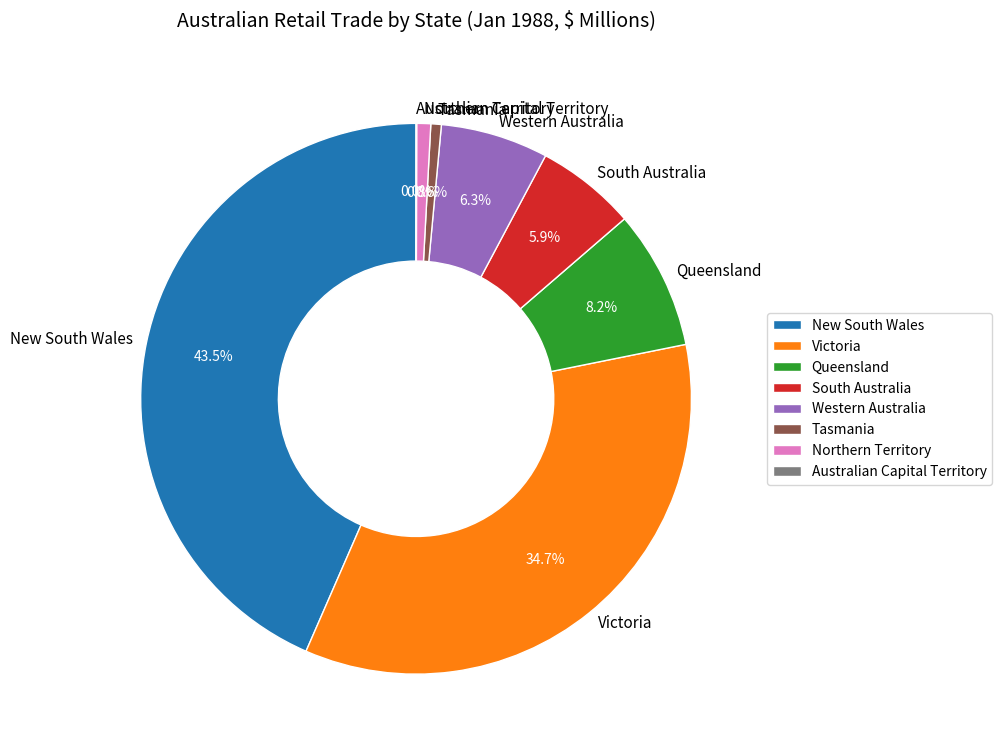

What is the largest slice in the pie chart?

New South Wales